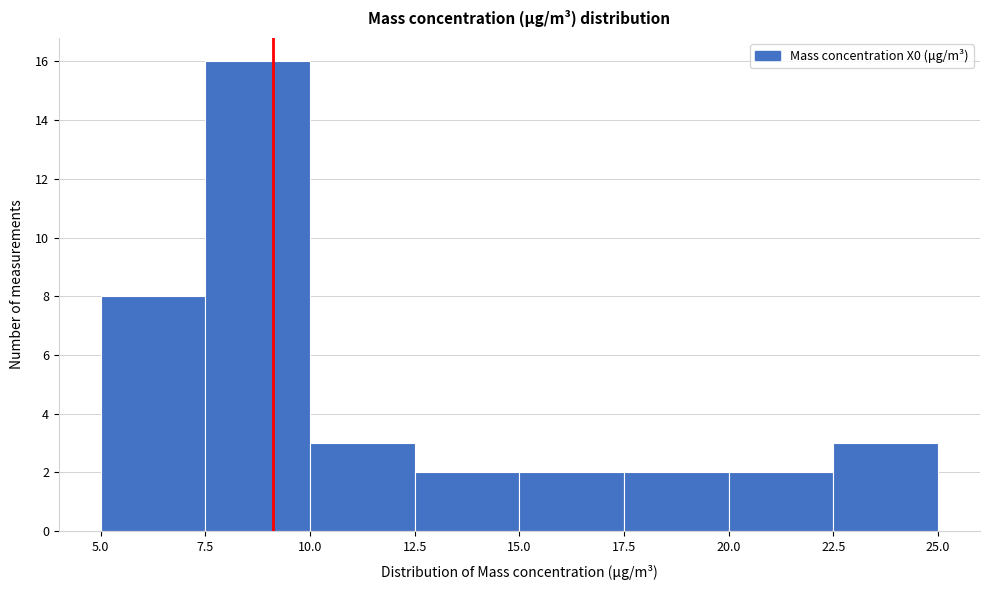

Reading left to right, list every bar in this chart as the range it spans on the x-axis followed by its height. The values are not printed on the chart, so give them approximately, as read against the axis.

5.0 to 7.5: 8
7.5 to 10.0: 16
10.0 to 12.5: 3
12.5 to 15.0: 2
15.0 to 17.5: 2
17.5 to 20.0: 2
20.0 to 22.5: 2
22.5 to 25.0: 3